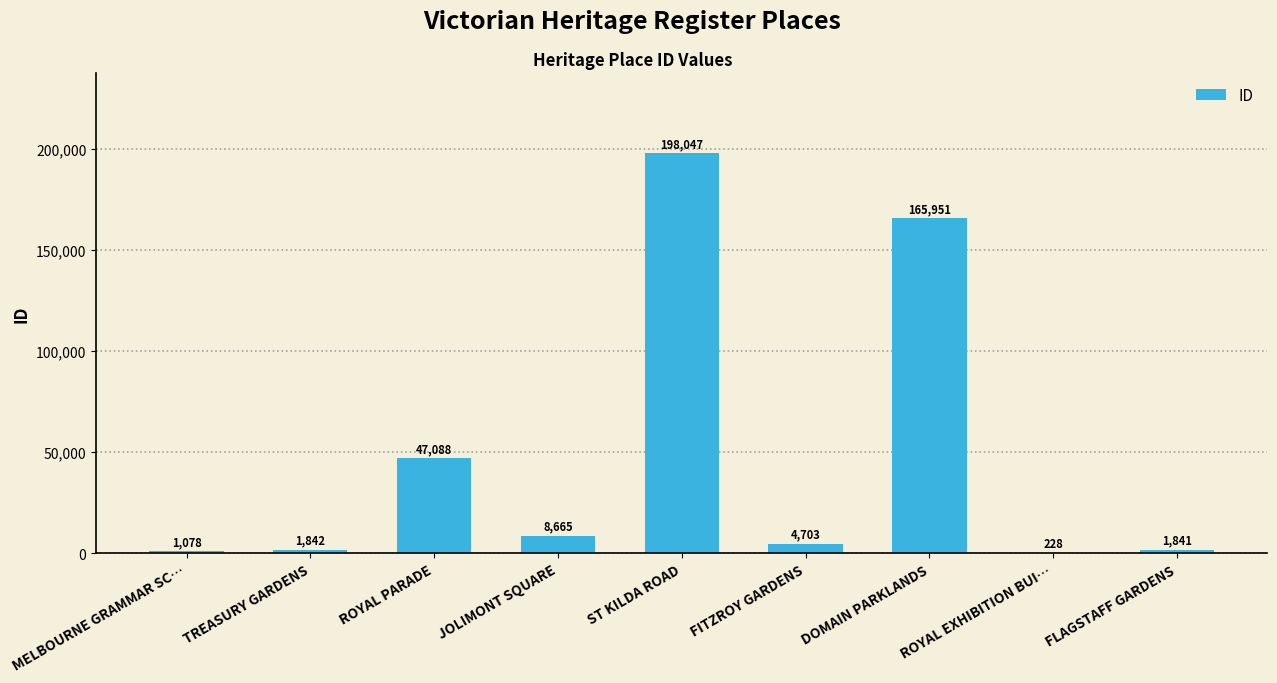

Between MELBOURNE GRAMMAR SC… and DOMAIN PARKLANDS, which is larger?

DOMAIN PARKLANDS